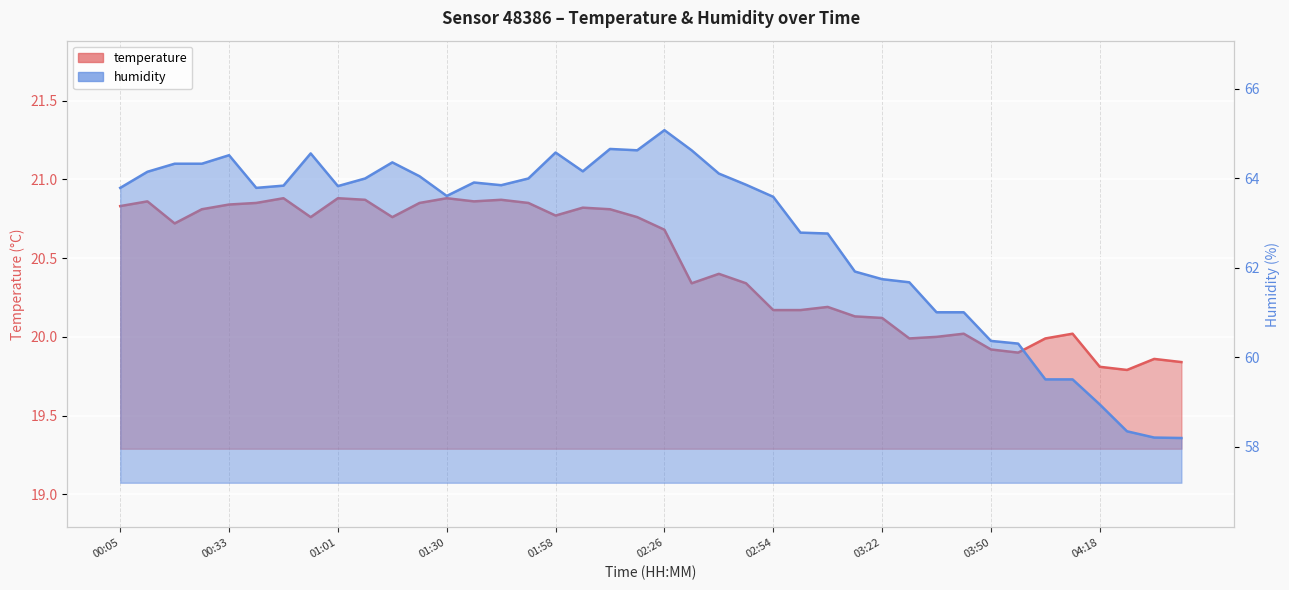

Is it true that temperature equals 4.3 at 01:30?

False